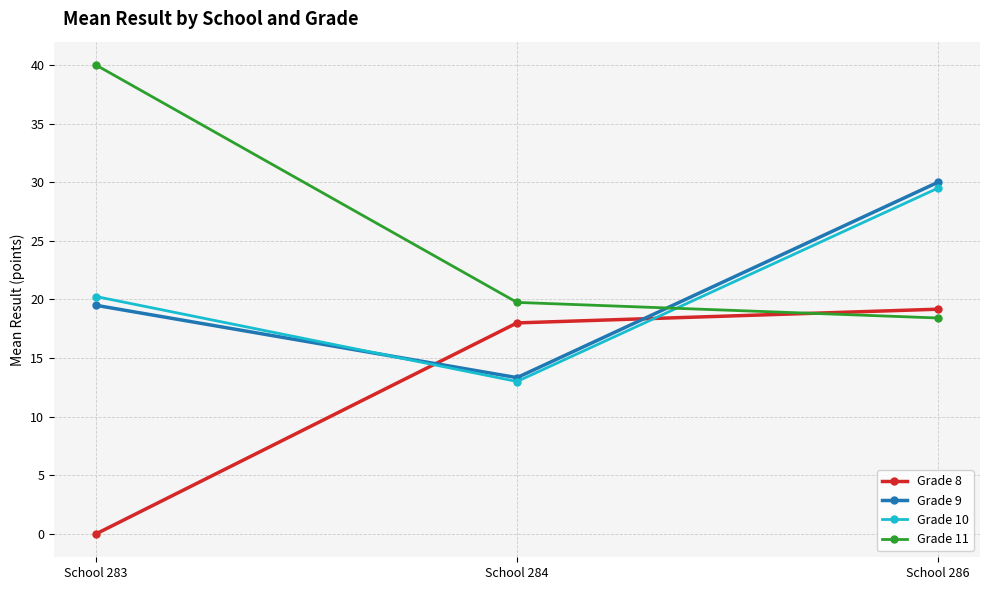

What is the sum of all Grade 9 values?

62.8